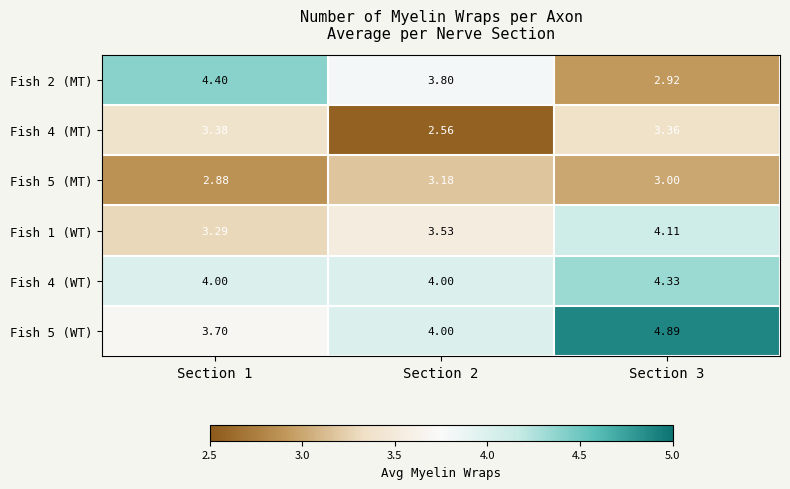

Which label corresponds to the largest value in the chart?

Section 3